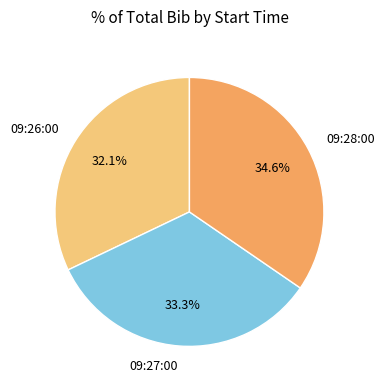

Which category has the smallest portion of the pie?

09:26:00